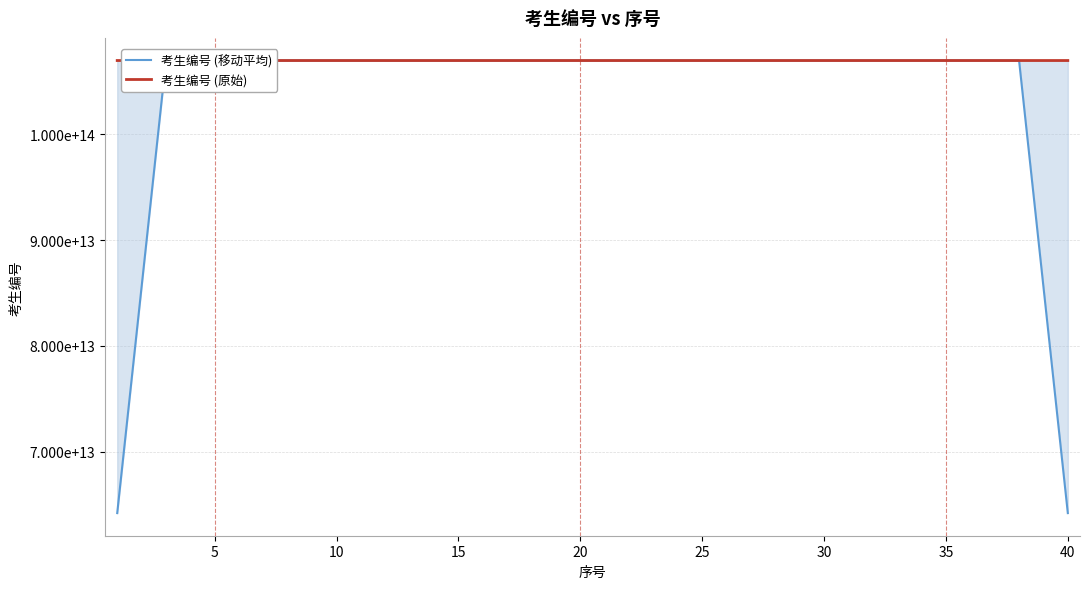

Does the chart display data point markers on the line(s)?

No